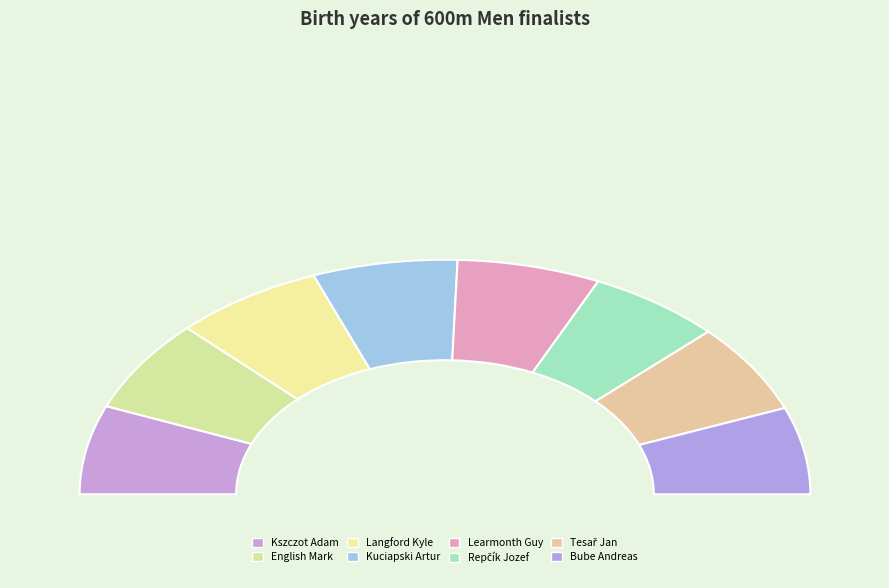

To the nearest percent, what is the combined percentage of Learmonth Guy and Repčík Jozef?

25%